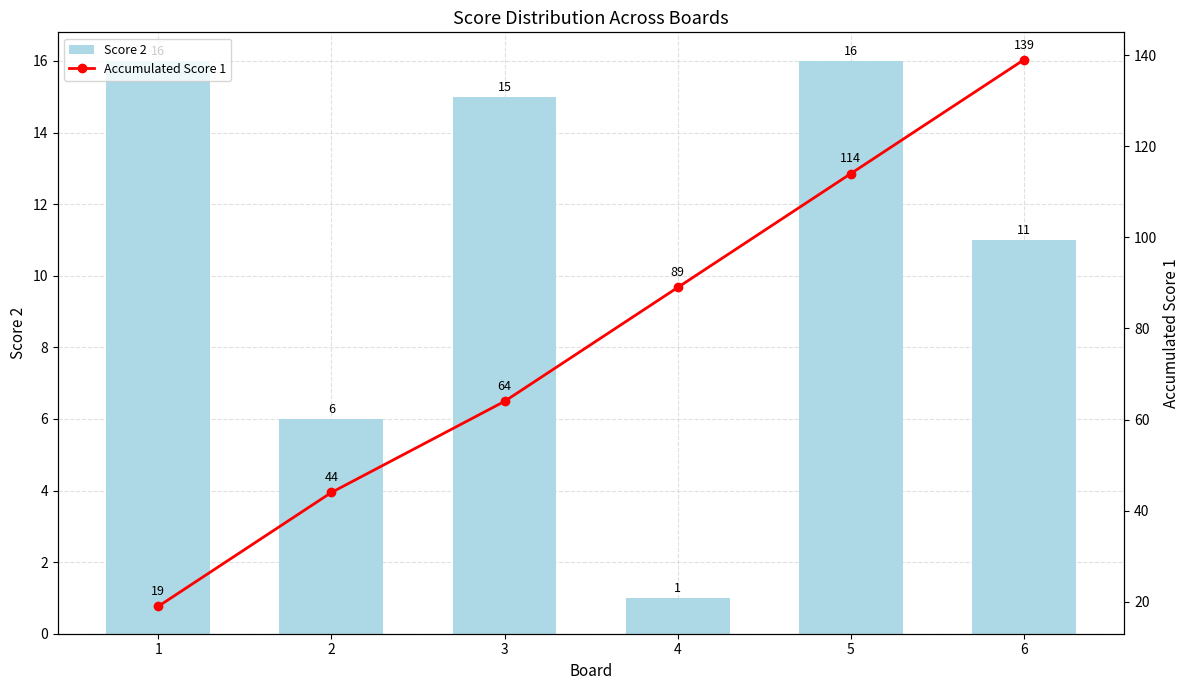

Rank the series by their maximum value, from lowest to highest.

Score 2, Accumulated Score 1